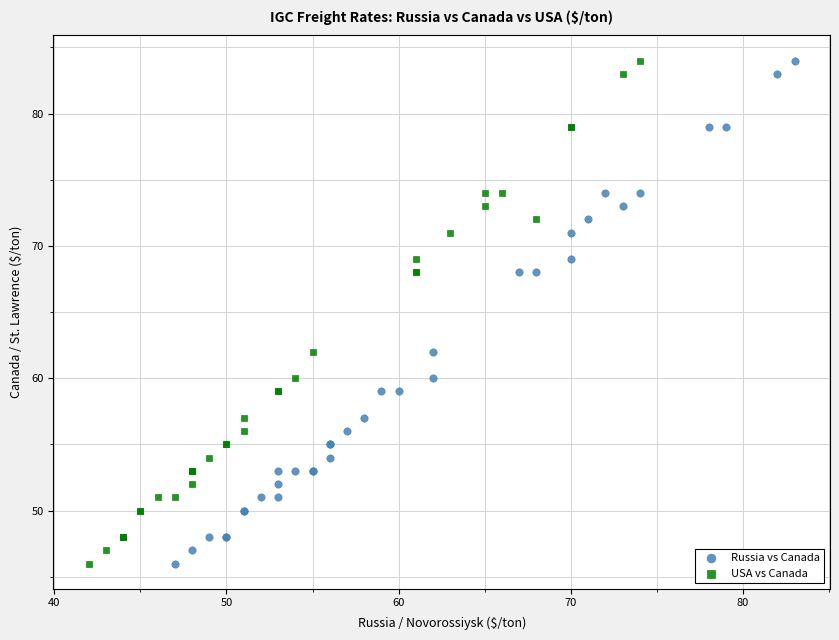

What are all the series names shown in the legend?

Russia vs Canada, USA vs Canada